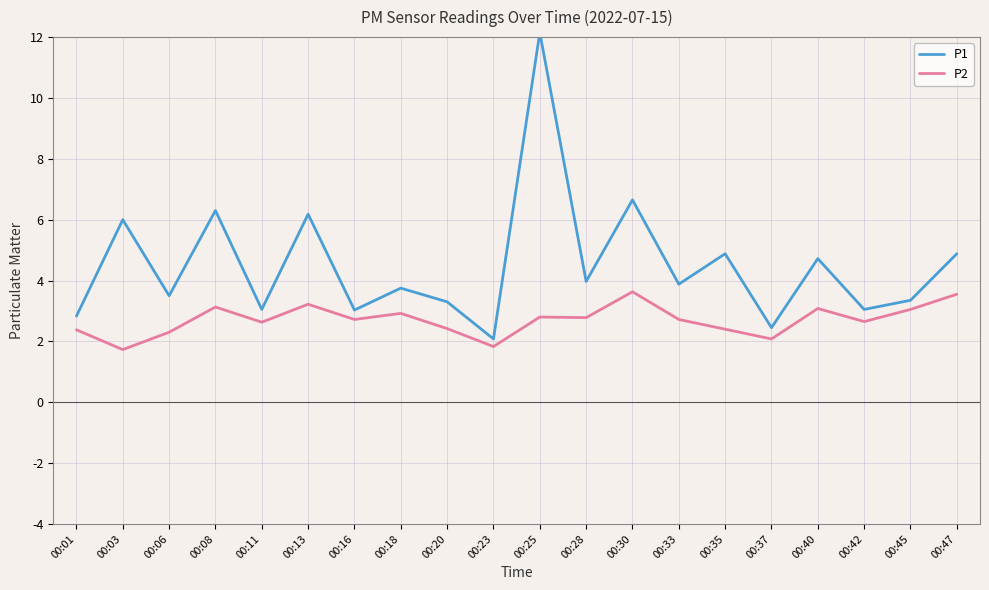

What is the greatest value displayed?

12.2